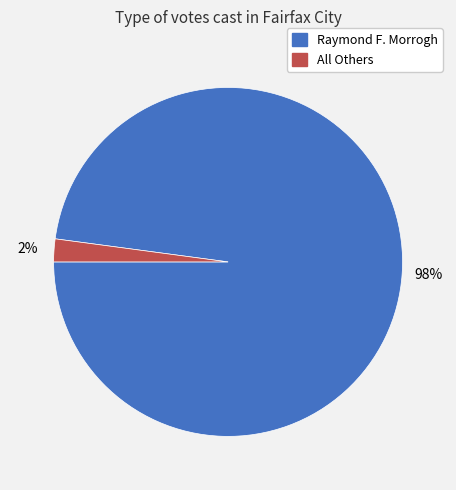

Which category has the biggest portion of the pie?

Raymond F. Morrogh